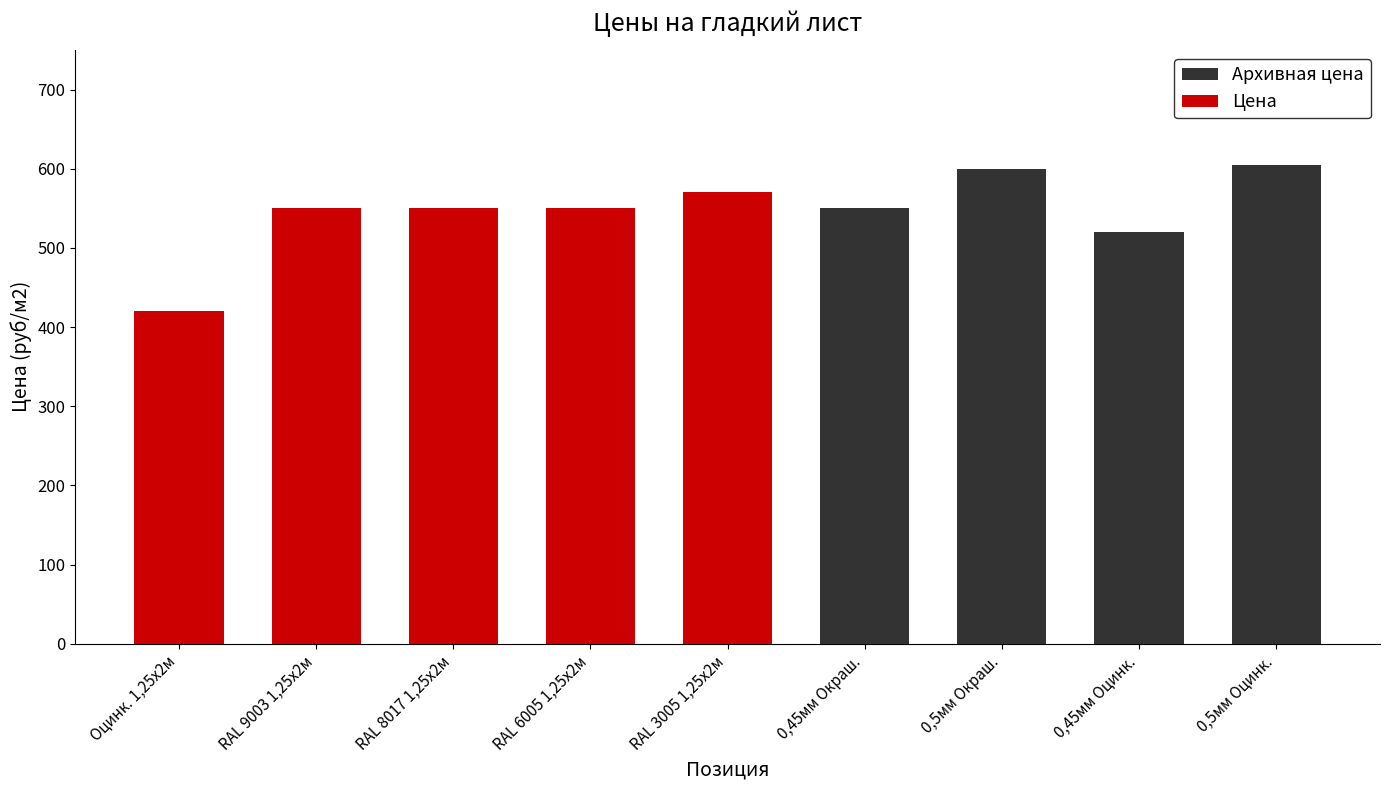

Read the Архивная цена value at 0,5мм Оцинк., to the nearest 50.

600